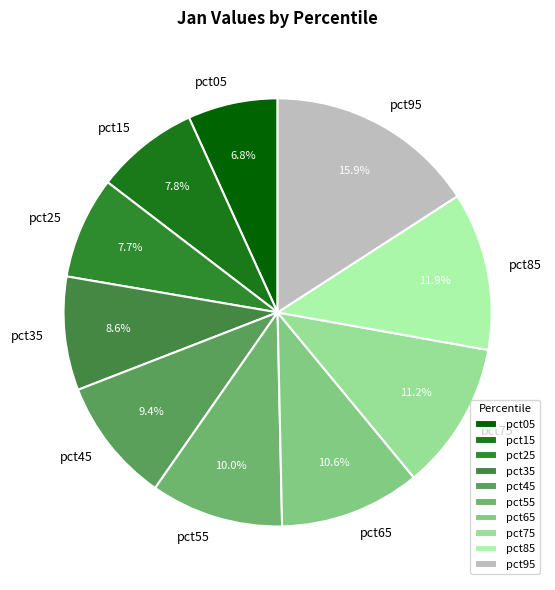

Which category has the smallest portion of the pie?

pct05